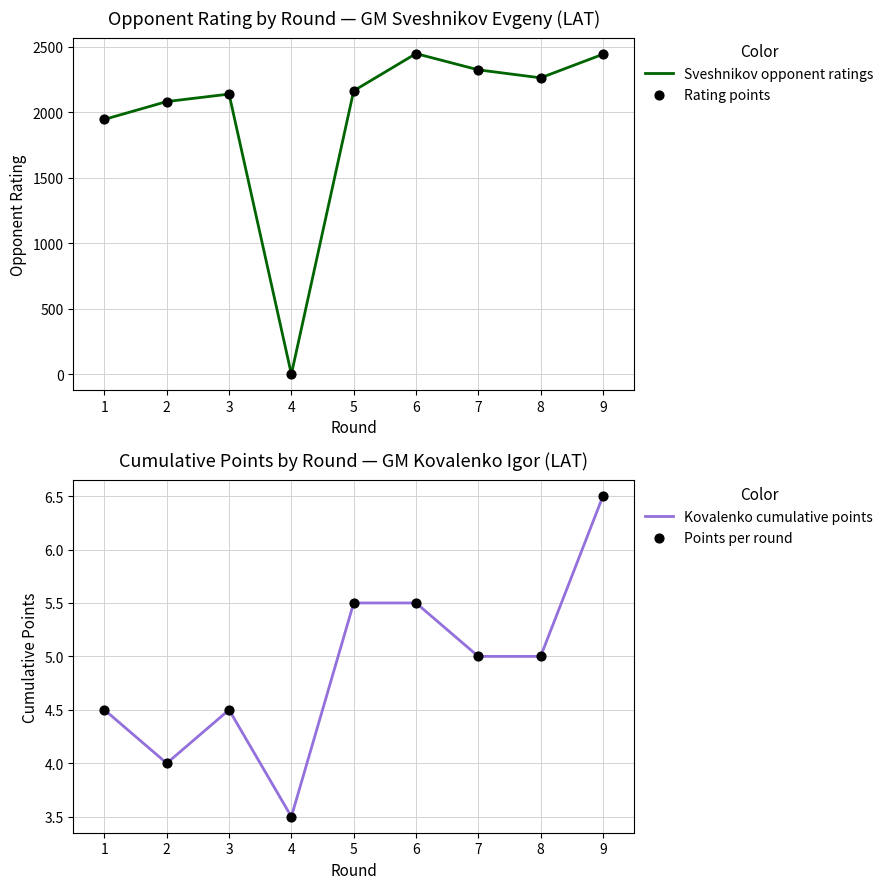

The value of Sveshnikov opponent ratings at 1 is 1945. True or false?

True